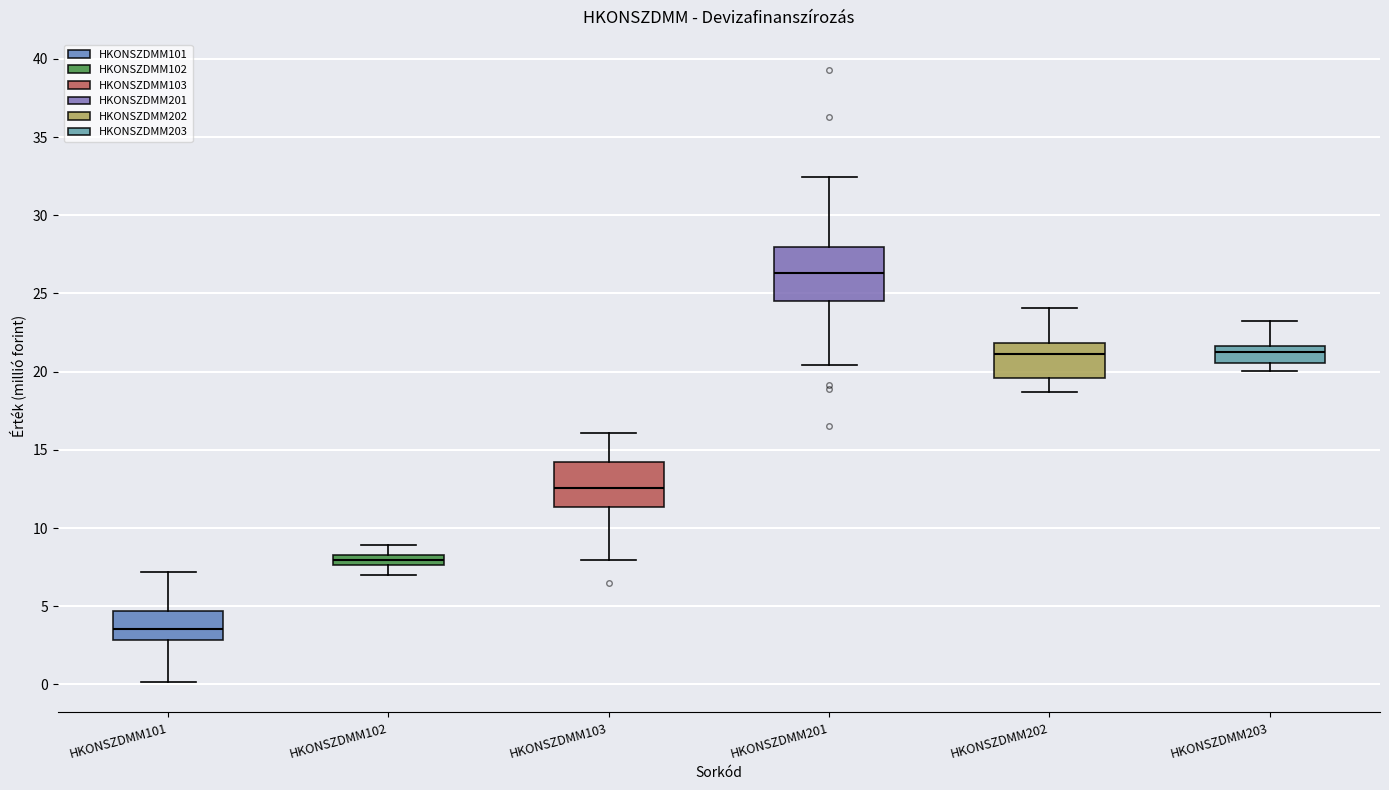

Which box has the highest median line?

HKONSZDMM201